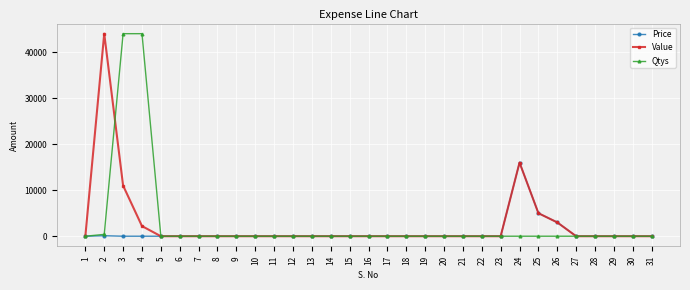

At which category is the sum across all series the highest?

3